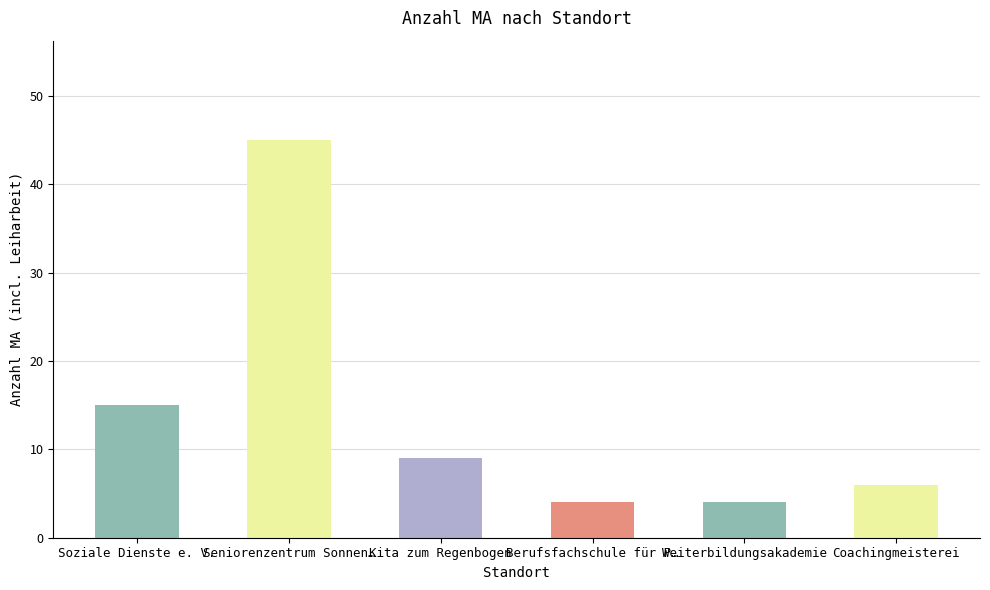

Does the chart contain stacked bars?

No